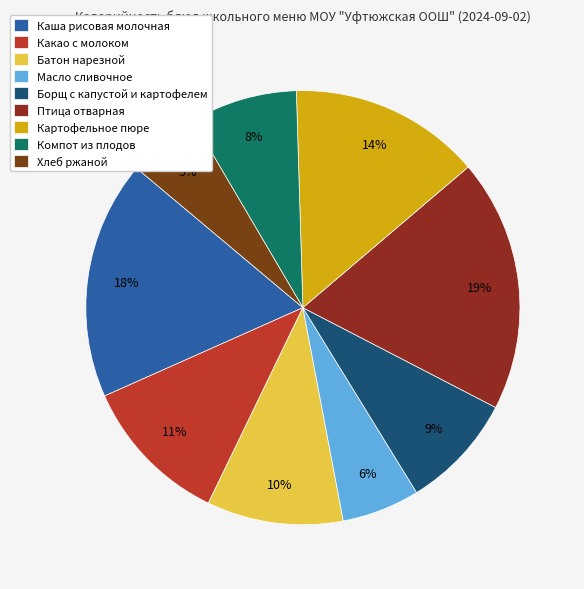

Rank the categories by value from highest to lowest.

Птица отварная, Каша рисовая молочная, Картофельное пюре, Какао с молоком, Батон нарезной, Борщ с капустой и картофелем, Компот из плодов, Масло сливочное, Хлеб ржаной